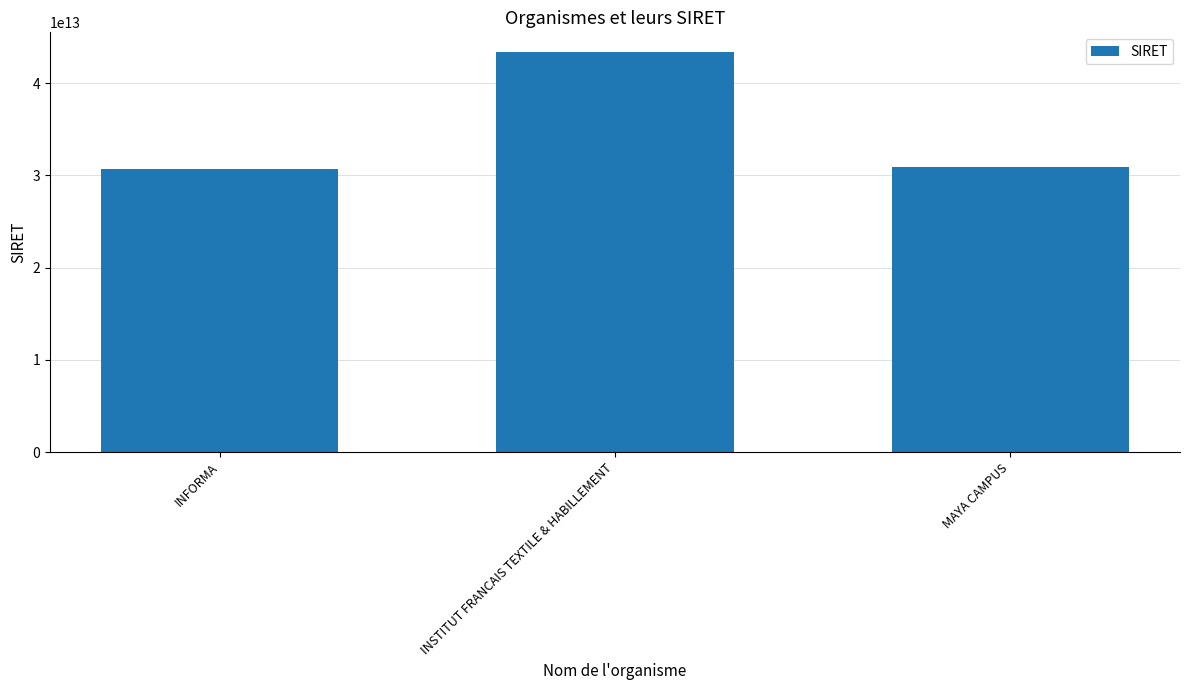

Are the bars horizontal?

No